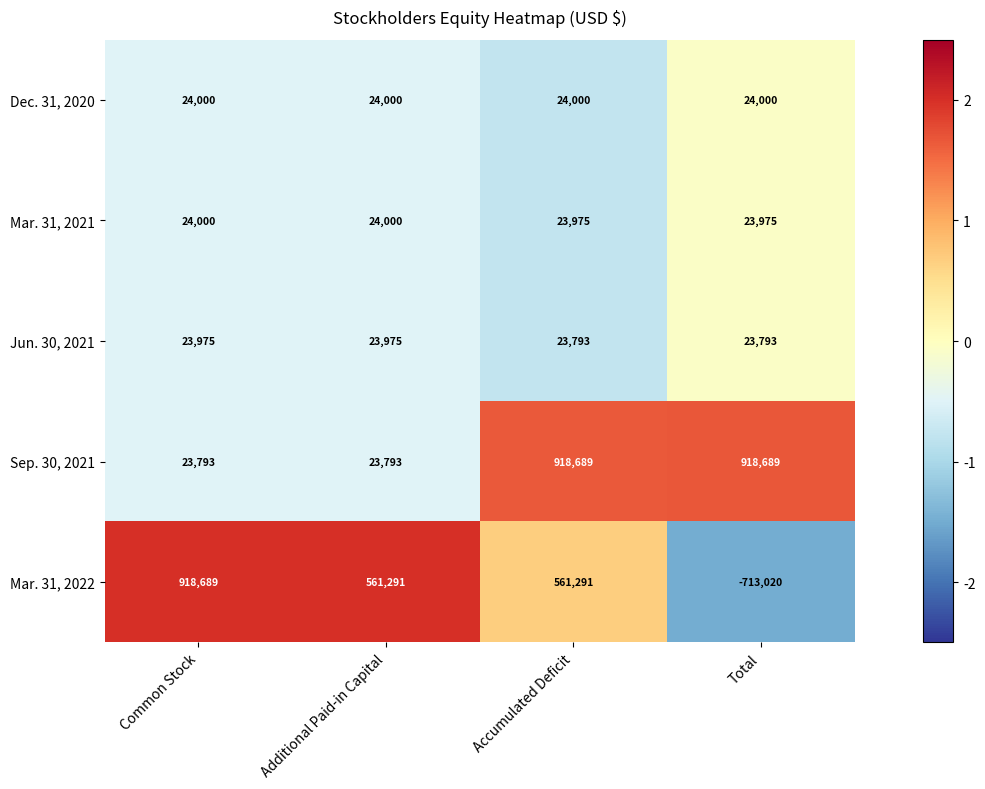

At Total, list the series in order from largest to smallest.

Sep. 30, 2021, Dec. 31, 2020, Mar. 31, 2021, Jun. 30, 2021, Mar. 31, 2022